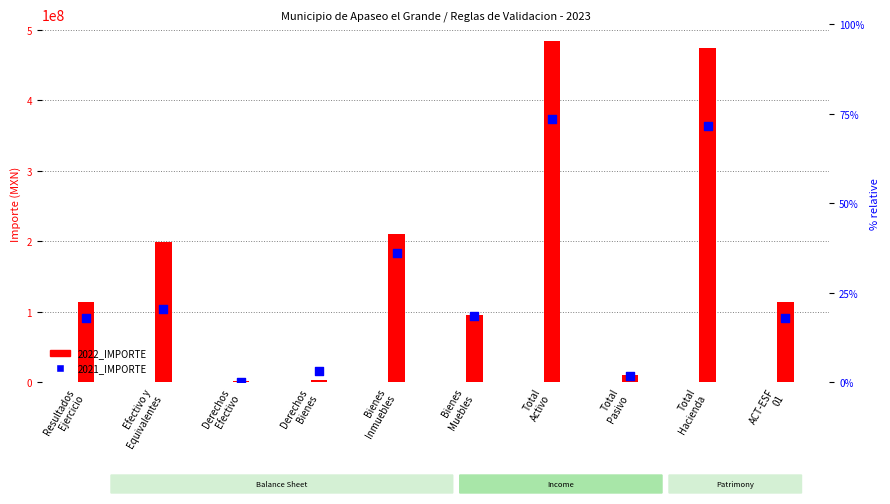

Which series contains the highest Y value?

2022_IMPORTE